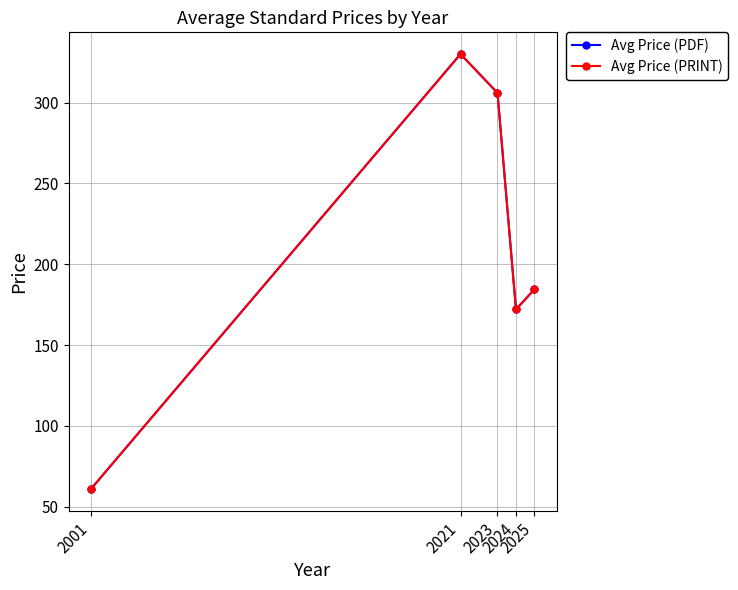

Where is the first local maximum for Avg Price (PRINT)?

2021